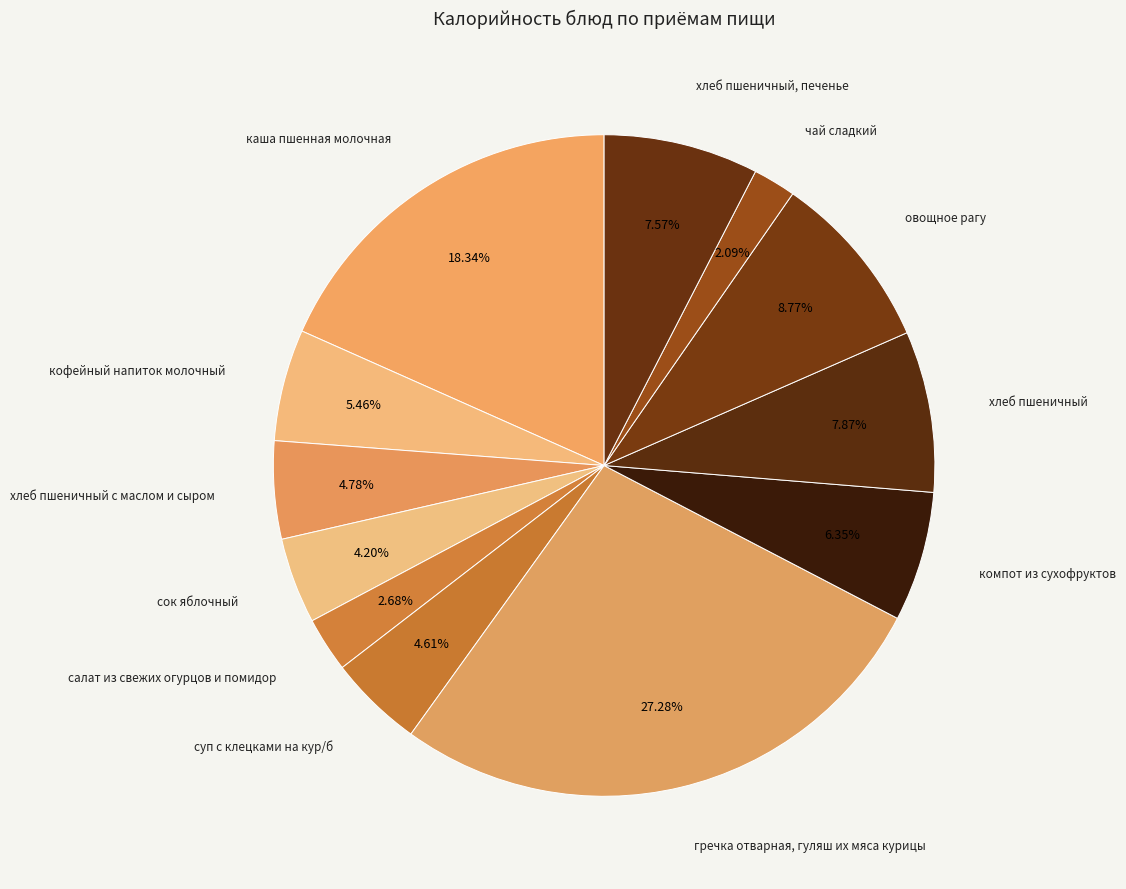

To the nearest percent, what is the average slice percentage?

8%